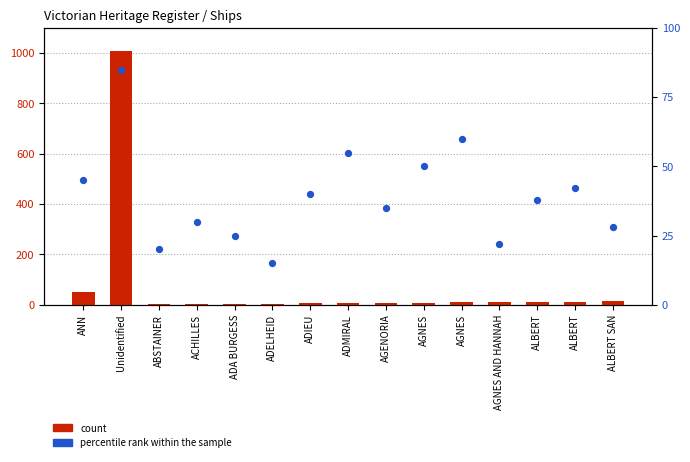

At which category is the sum across all series the highest?

Unidentified